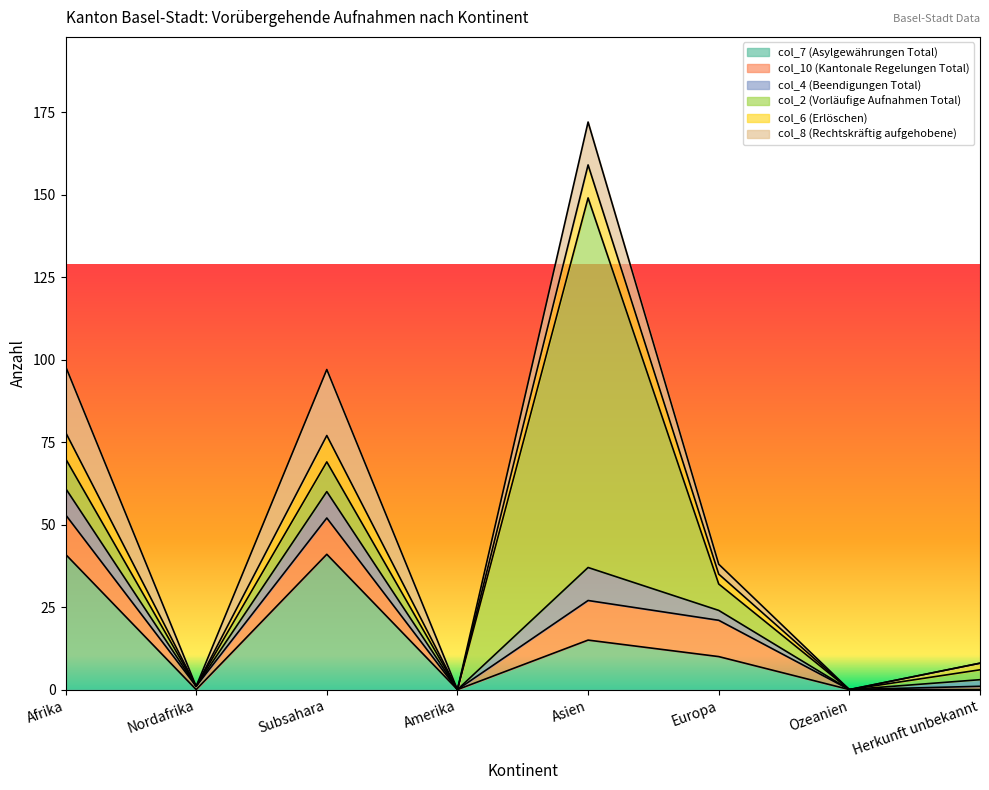

Does the chart have visible grid lines?

No